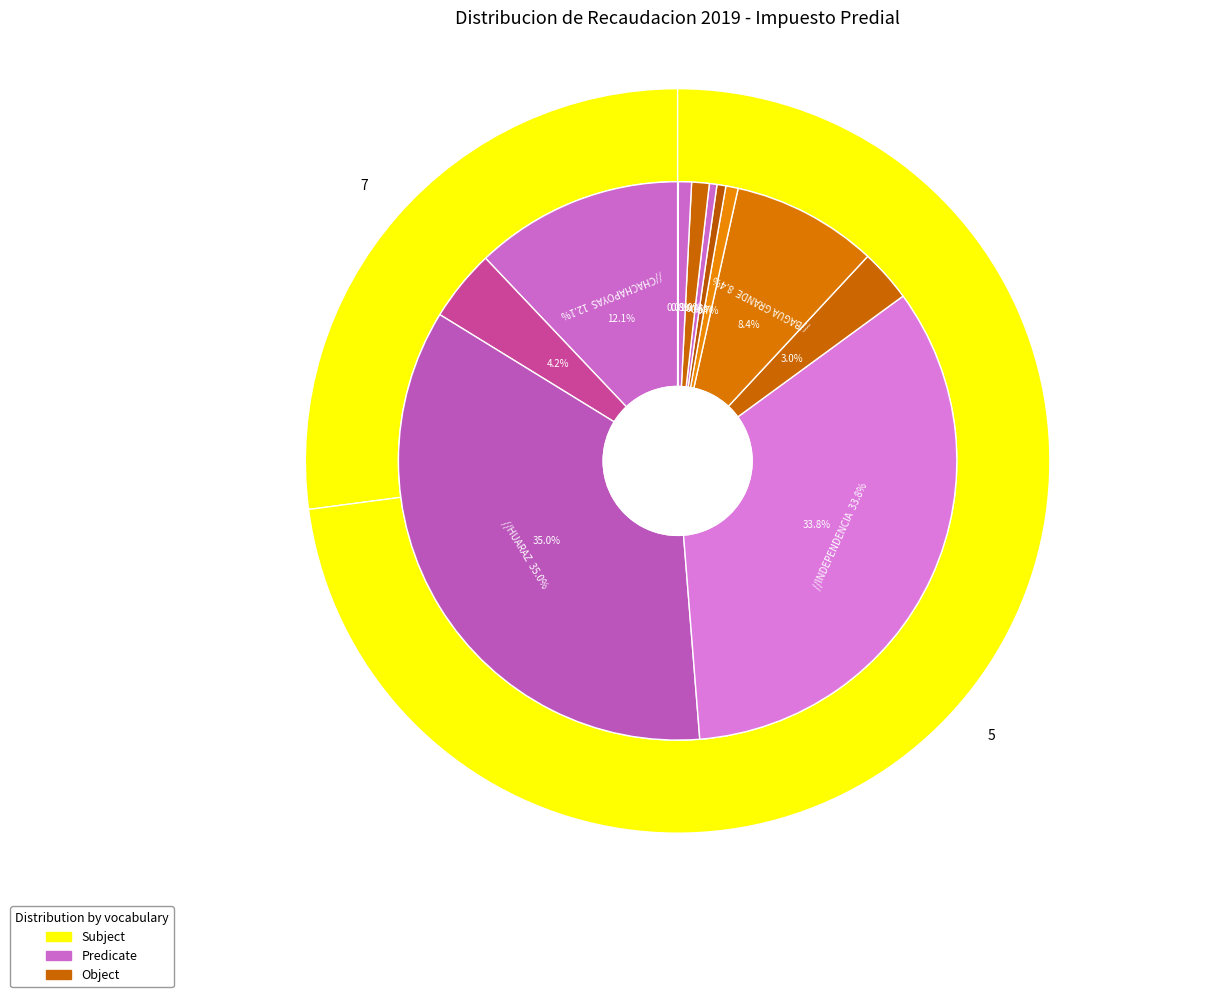

To the nearest percent, what percentage of the pie is BAGUA GRANDE?

8%